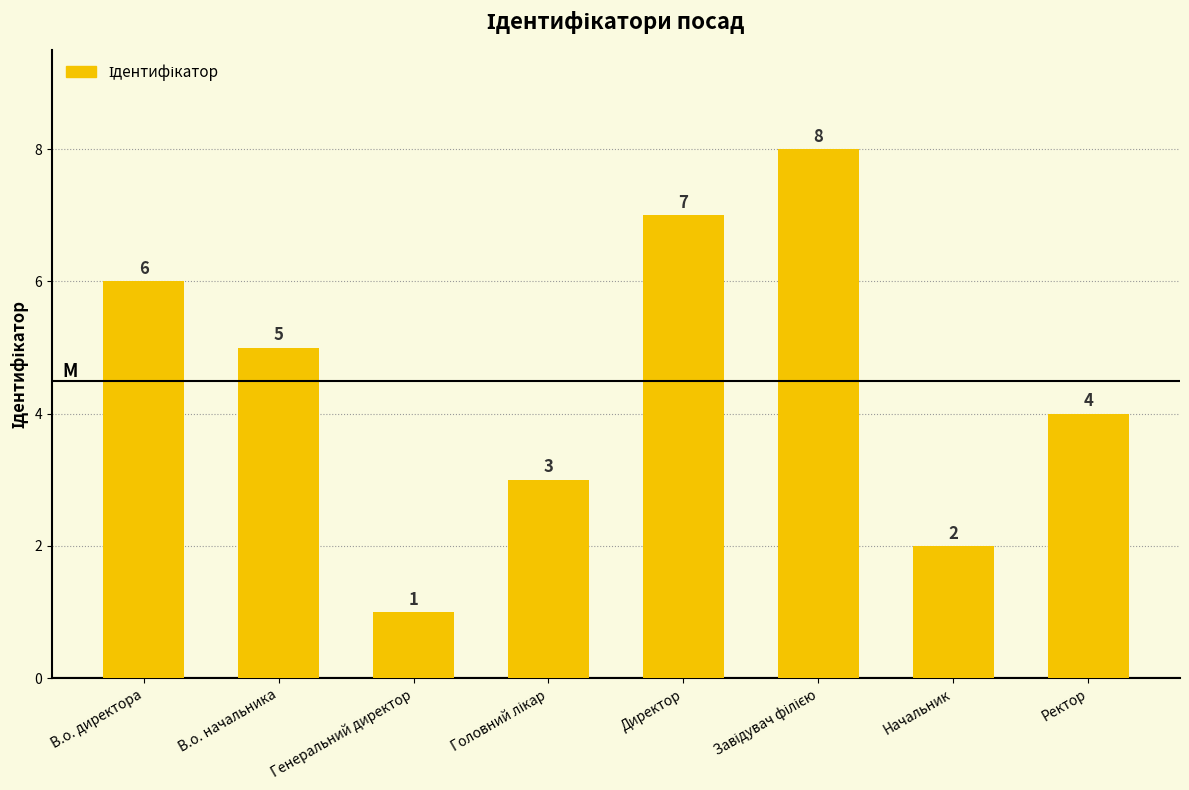

The chart shows a value of 2 at Ректор. True or false?

False